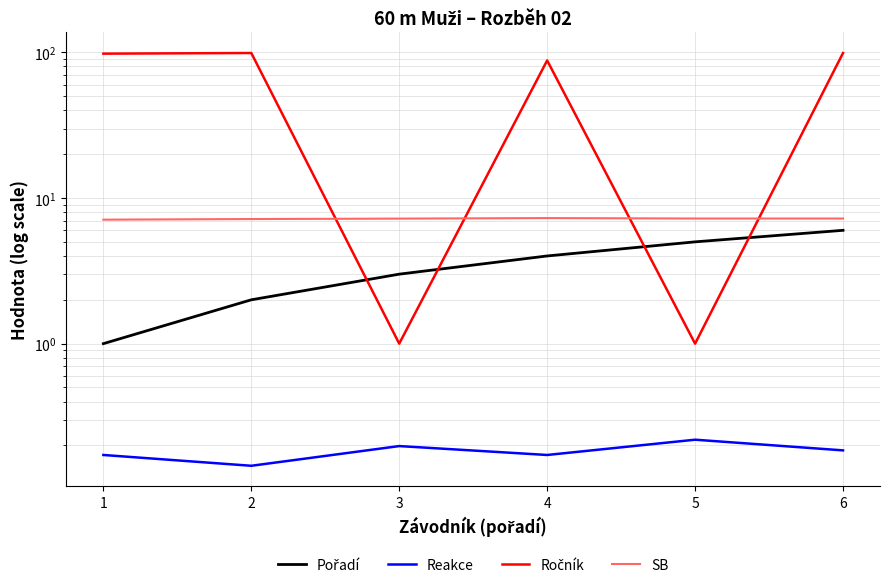

True or false: Pořadí and Reakce intersect in this chart.

False